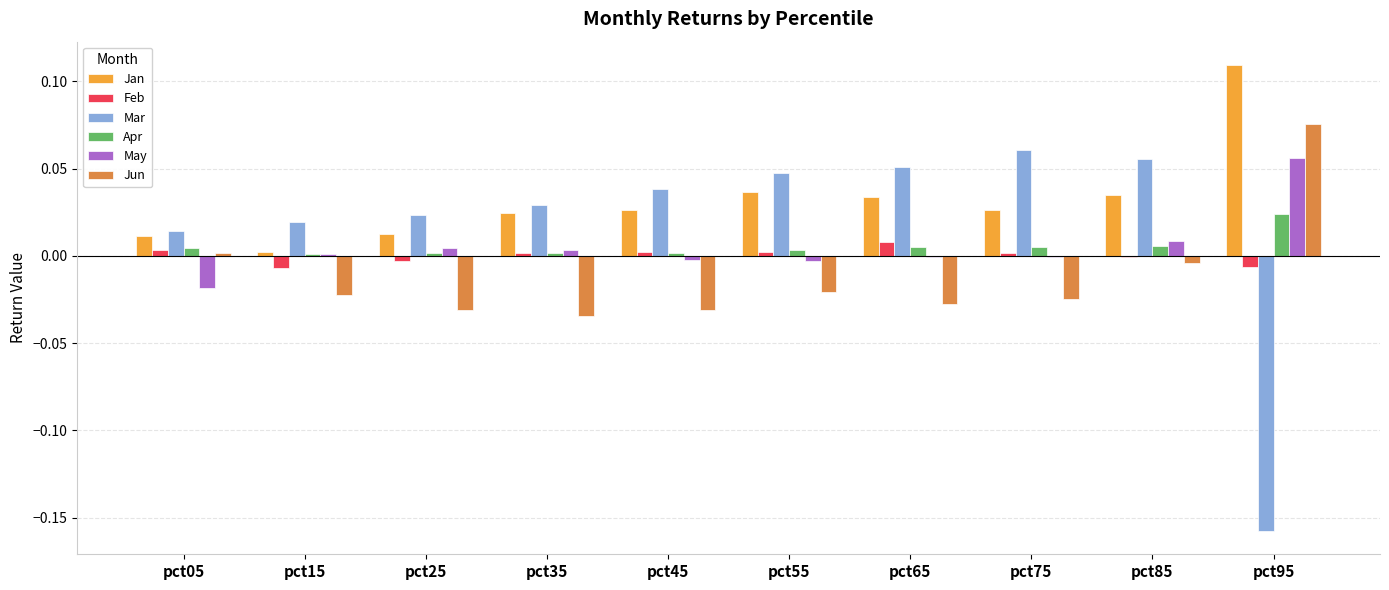

Which series has the largest total across all categories?

Jan